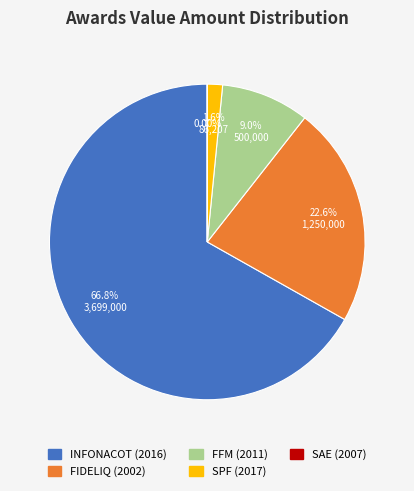

How many segments does this pie chart have?

5